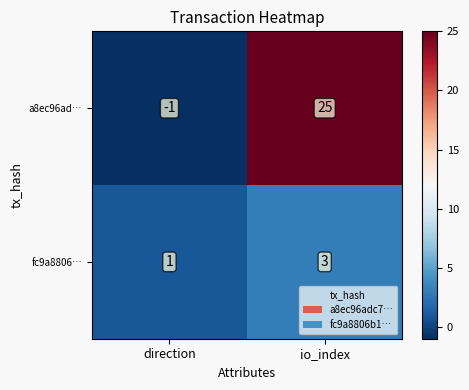

Which category has the lowest value in the fc9a8806… series?

direction